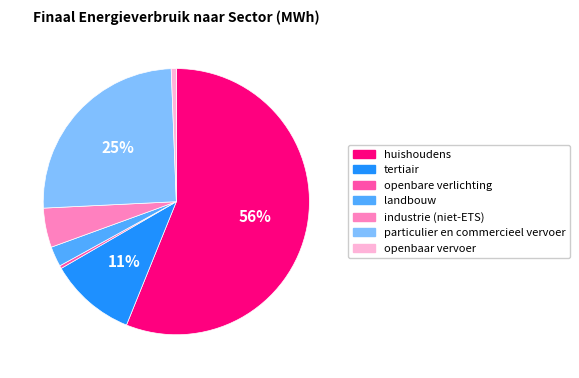

Which category accounts for the majority?

huishoudens